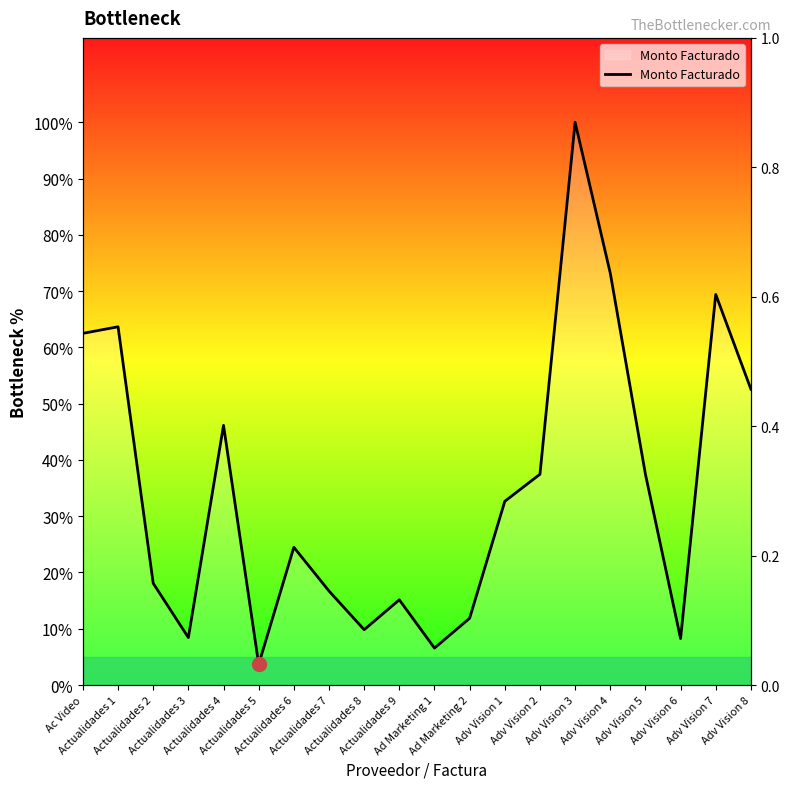

What is the ratio of the value at Adv Vision 3 to the value at Adv Vision 1?

3.1